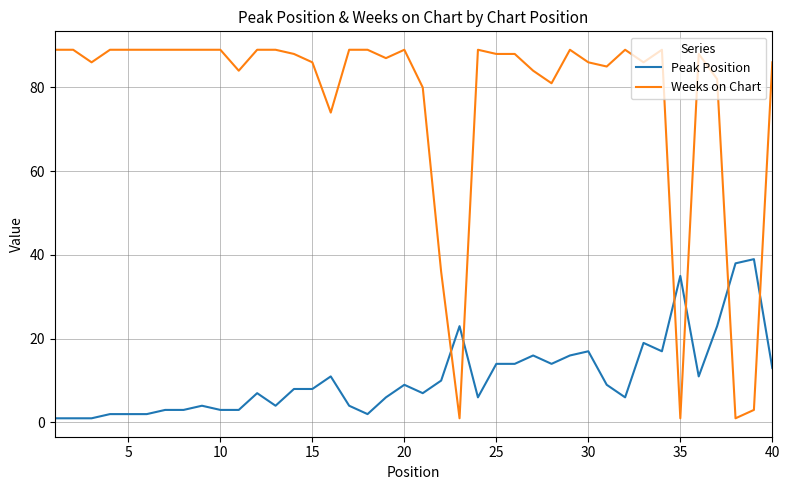

What is the difference between the maximum and minimum values in the Weeks on Chart series?

88